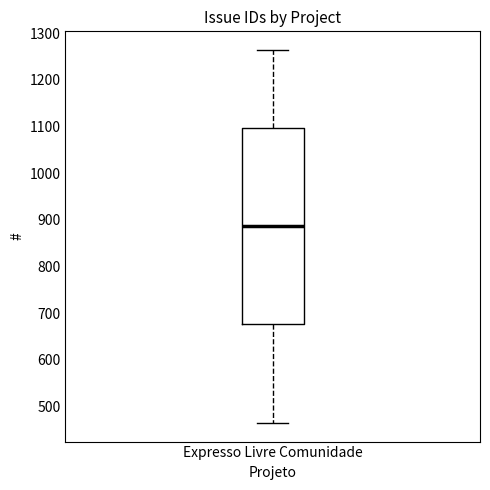

Where does the median line of the box for Expresso Livre Comunidade sit on the y-axis? The values are not printed on the chart, so give them approximately, as read against the axis.

890